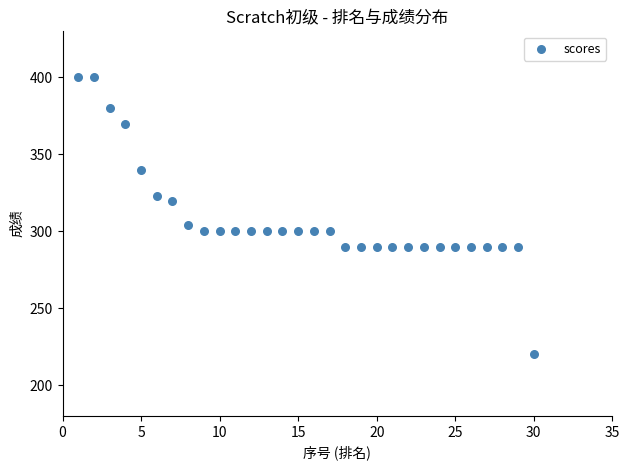

What is the range of Y values (max minus min)?

180